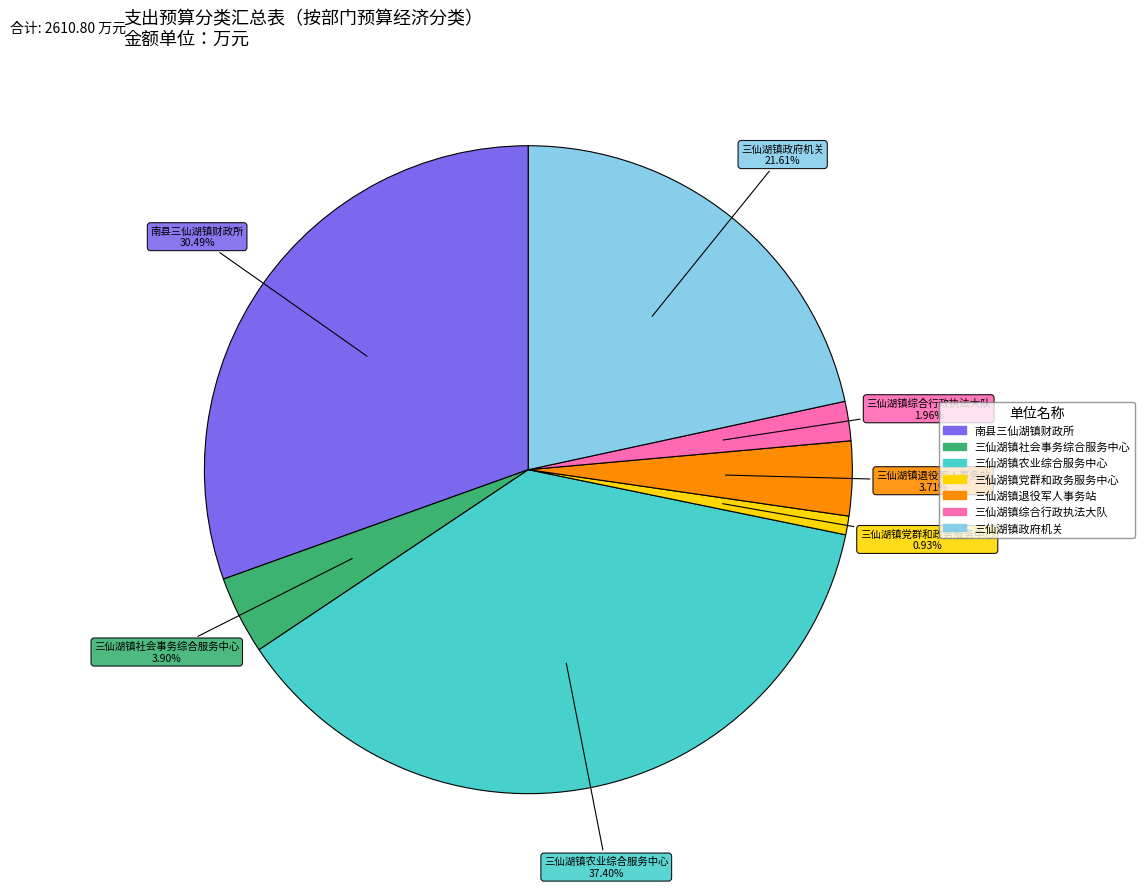

To the nearest percent, what portion does 三仙湖镇社会事务综合服务中心 represent?

4%